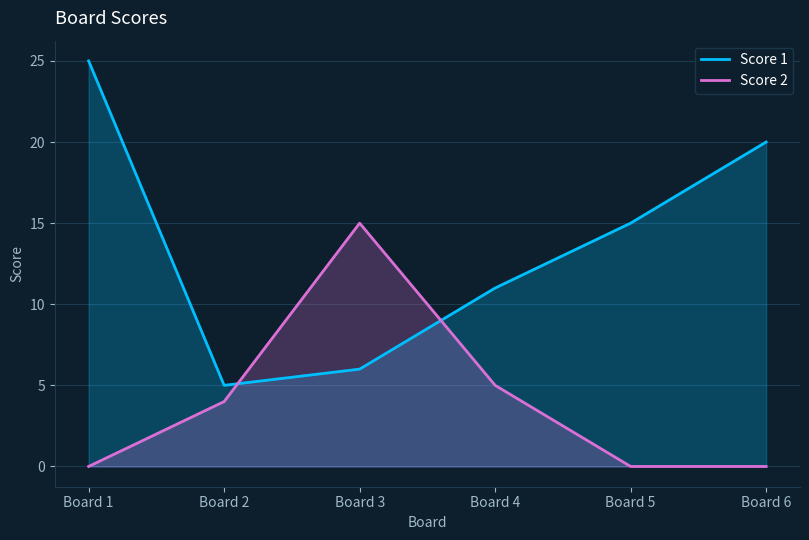

Where is Score 2 nearest to the value 7?

Board 4